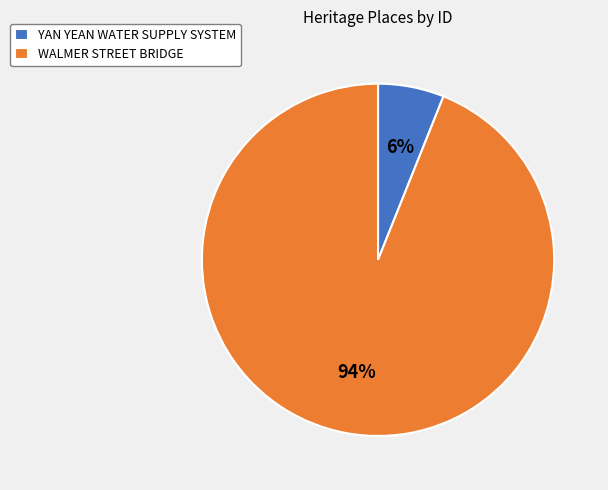

What is the smallest slice in the pie chart?

YAN YEAN WATER SUPPLY SYSTEM